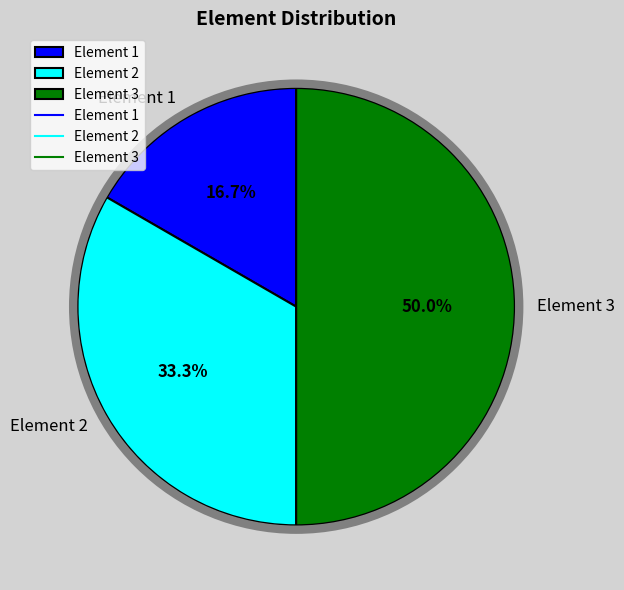

The Element 3 slice represents 50% of the pie. True or false?

True